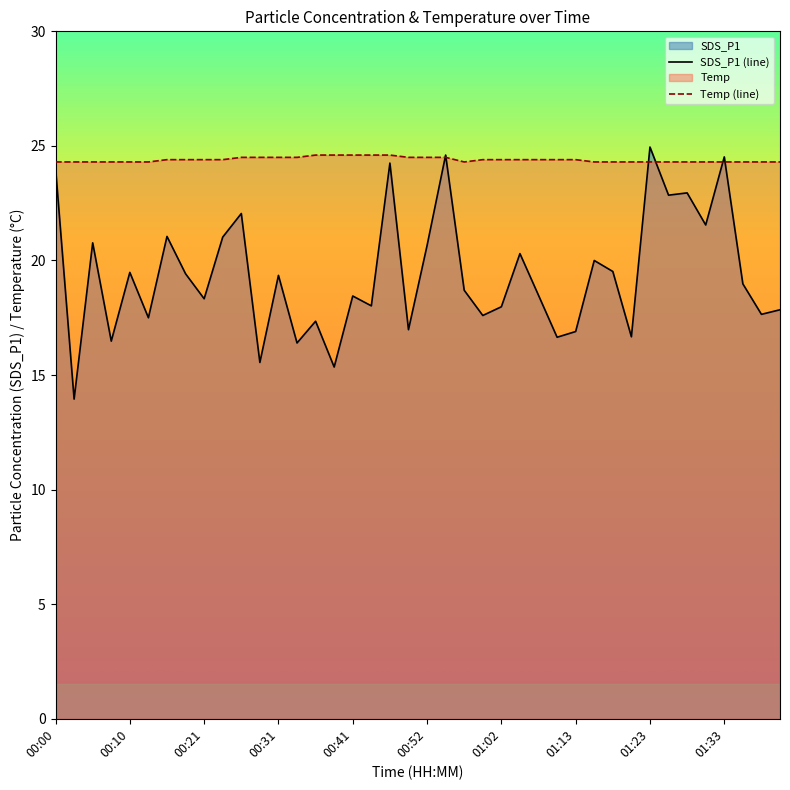

Which series has the largest total across all categories?

Temp (line)